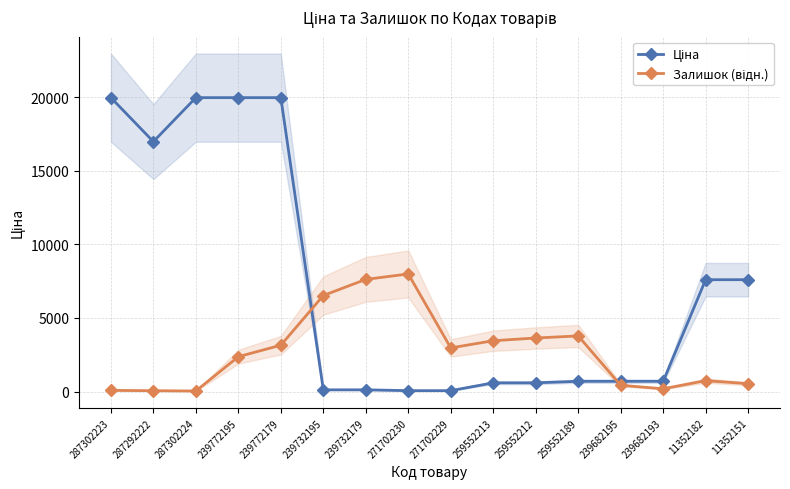

How many times do Ціна and Залишок (відн.) cross each other?

2